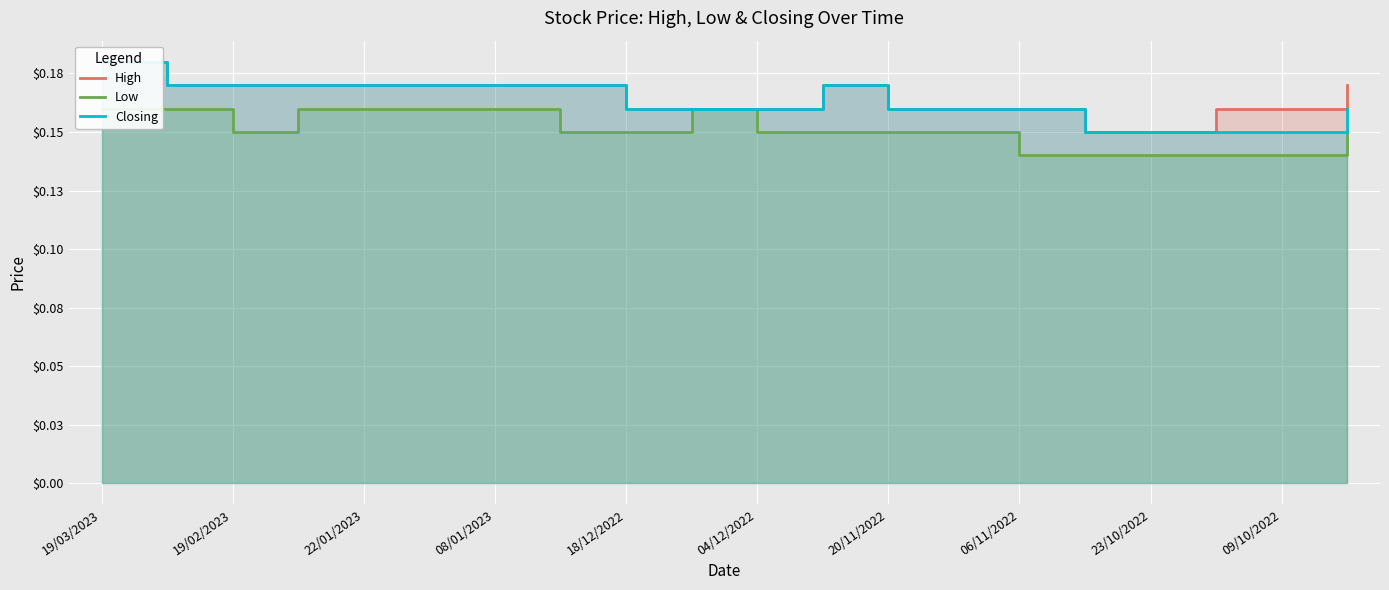

At which category is the sum across all series the highest?

19/03/2023